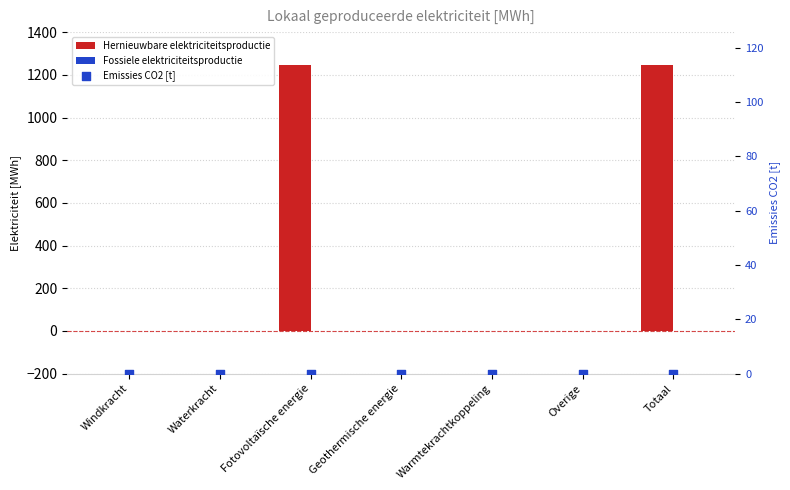

What are all the series names shown in the legend?

Hernieuwbare elektriciteitsproductie, Fossiele elektriciteitsproductie, Emissies CO2 [t]